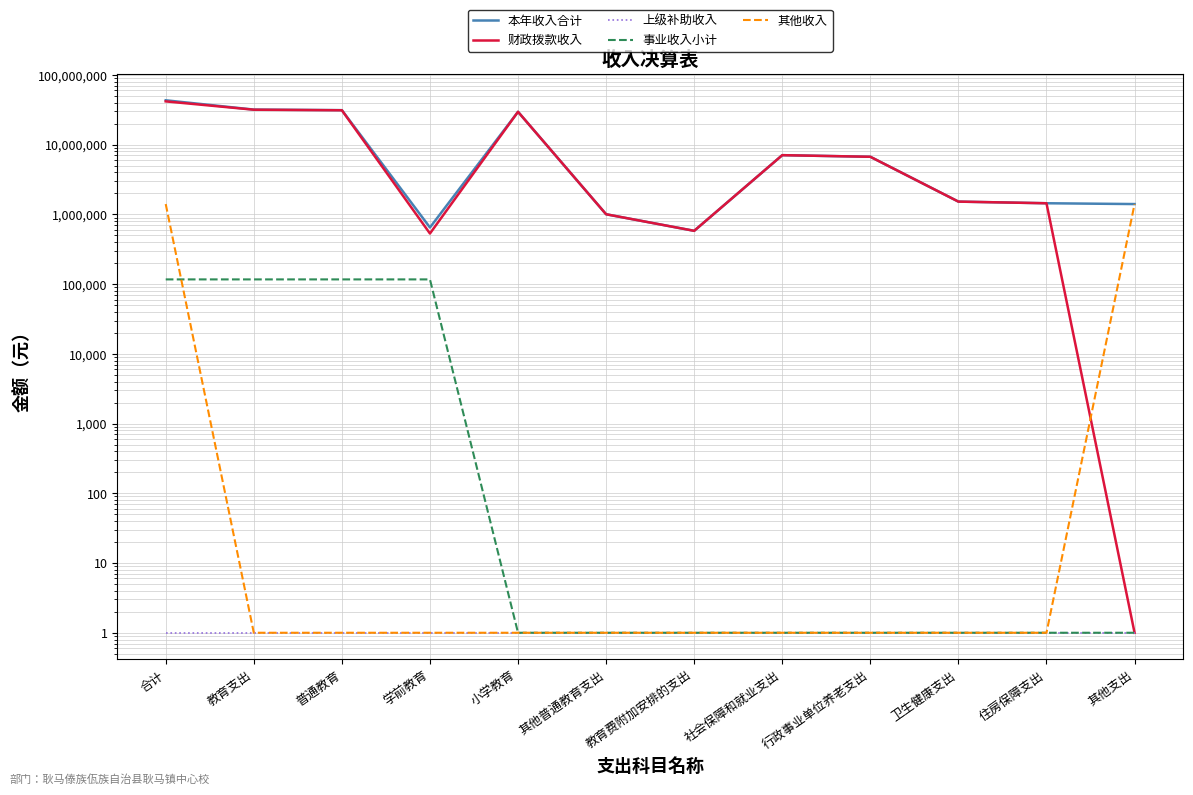

What is the label of the 7th point from the left?

教育费附加安排的支出